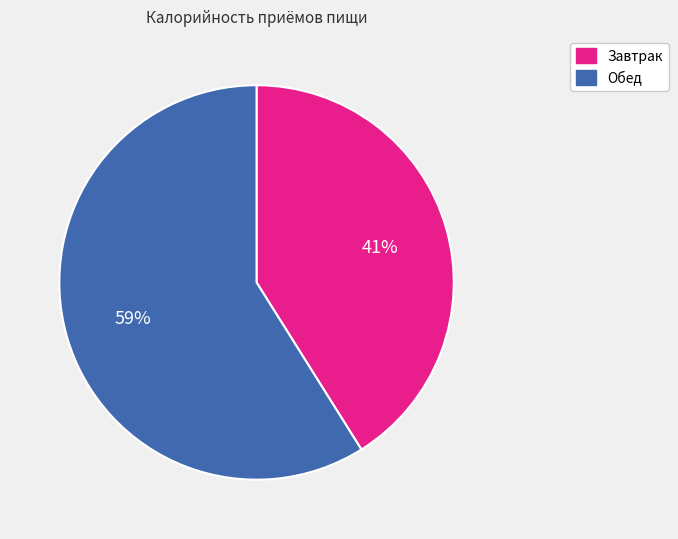

True or false: Завтрак accounts for 41% of the total.

True